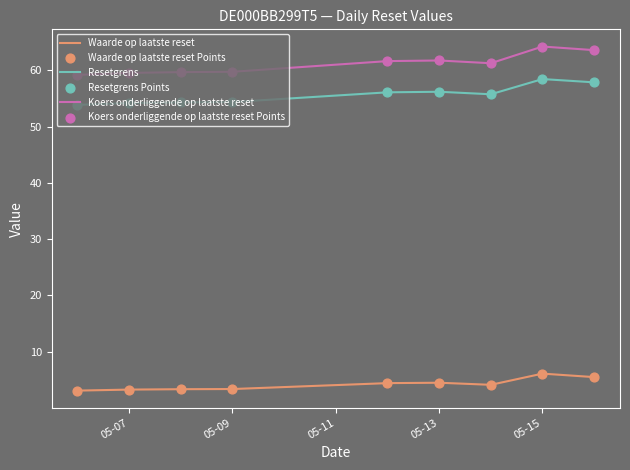

Which series has the widest spread of values?

Koers onderliggende op laatste reset